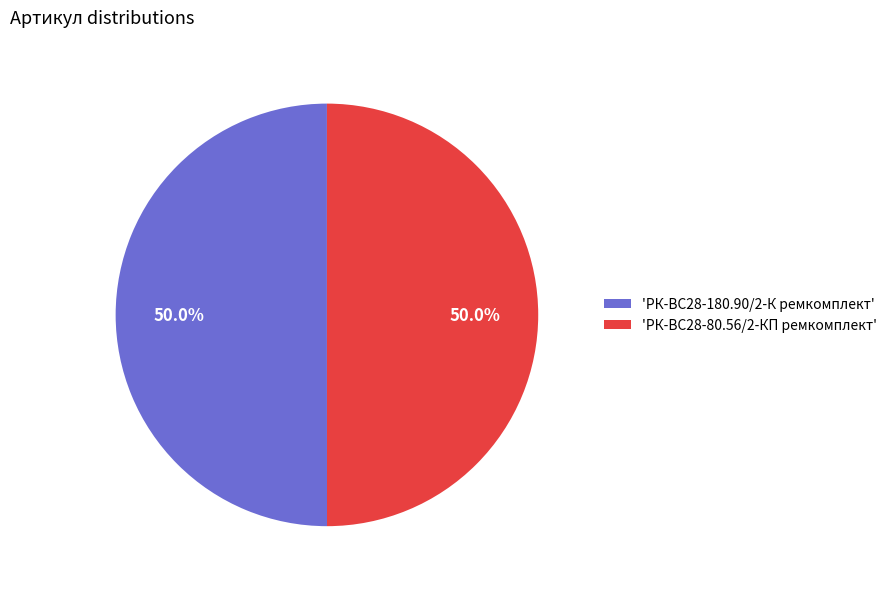

What is the total percentage of 'РК-ВС28-80.56/2-КП ремкомплект' and 'РК-ВС28-180.90/2-К ремкомплект'?

100.0%